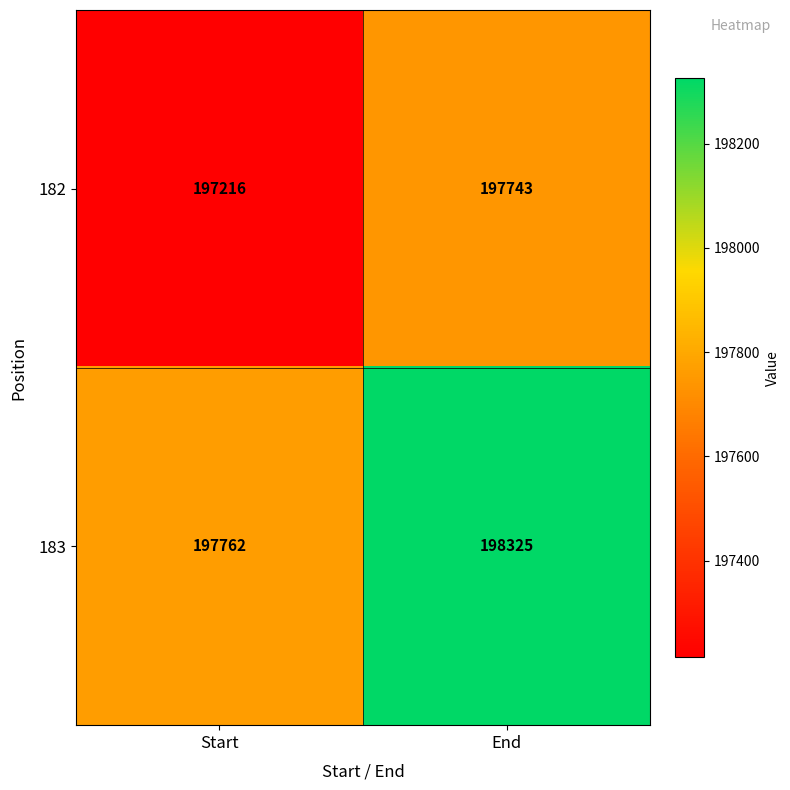

What is the total value across all series at Start?

394978